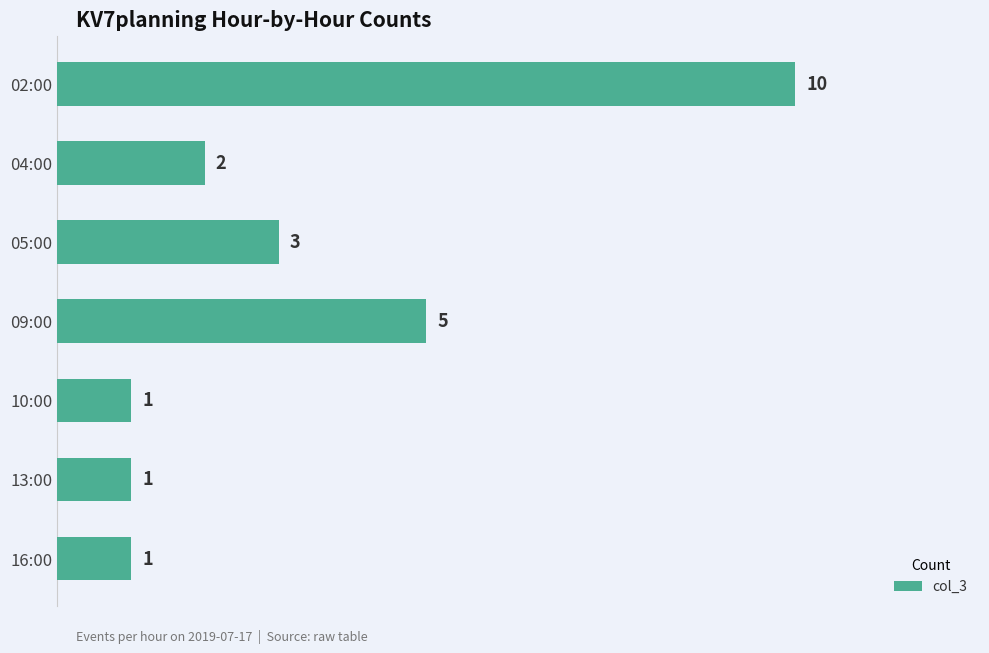

Reading top to bottom, list all the values displayed in this chart.

10	2	3	5	1	1	1